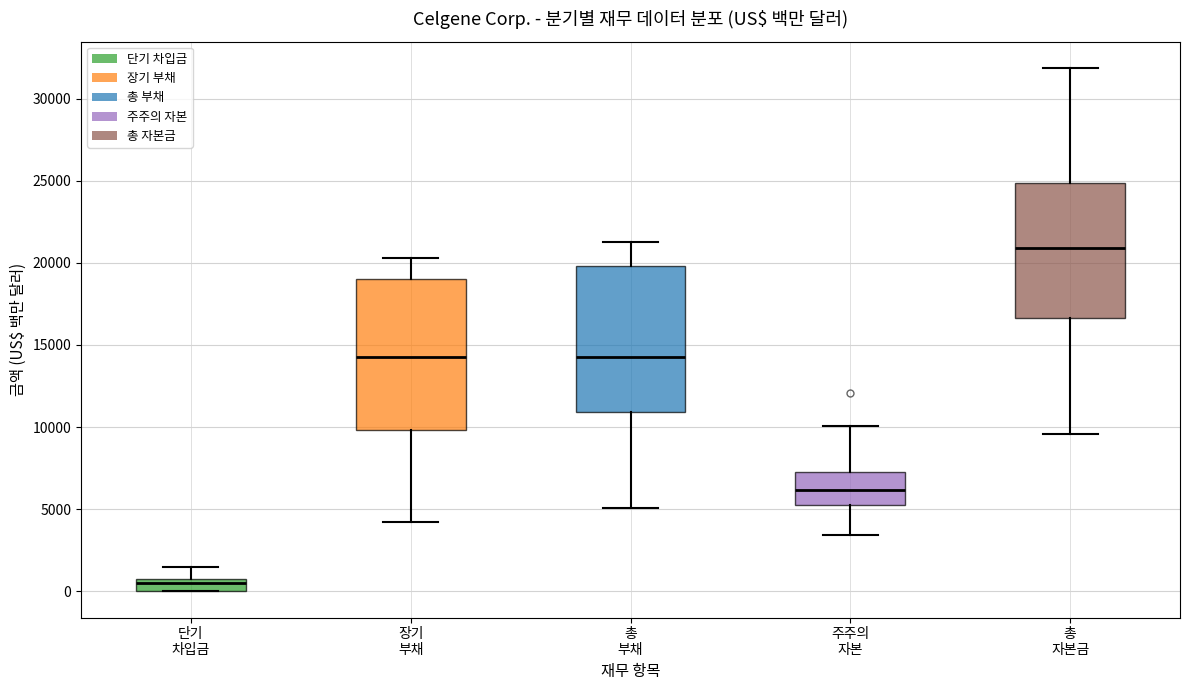

Where does the upper whisker of the box for 주주의 자본 end on the y-axis? The values are not printed on the chart, so give them approximately, as read against the axis.

10000